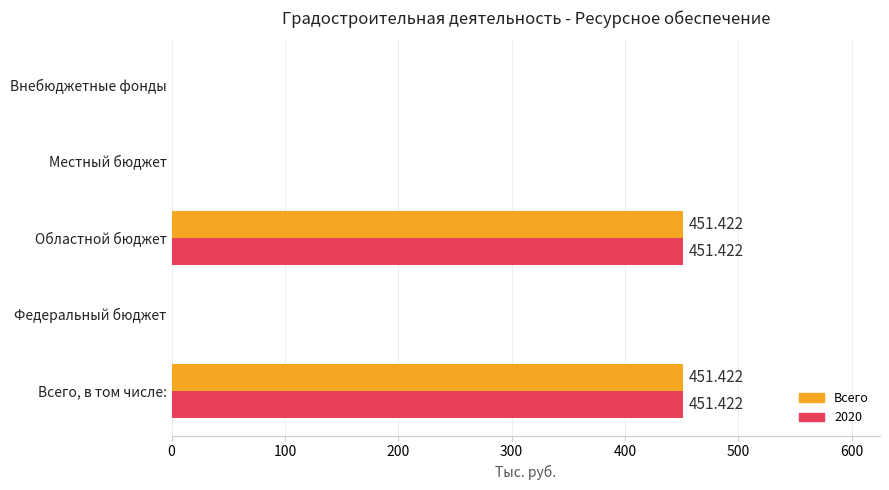

Is the value of Всего at Областной бюджет greater than the value of 2020 at Местный бюджет?

Yes